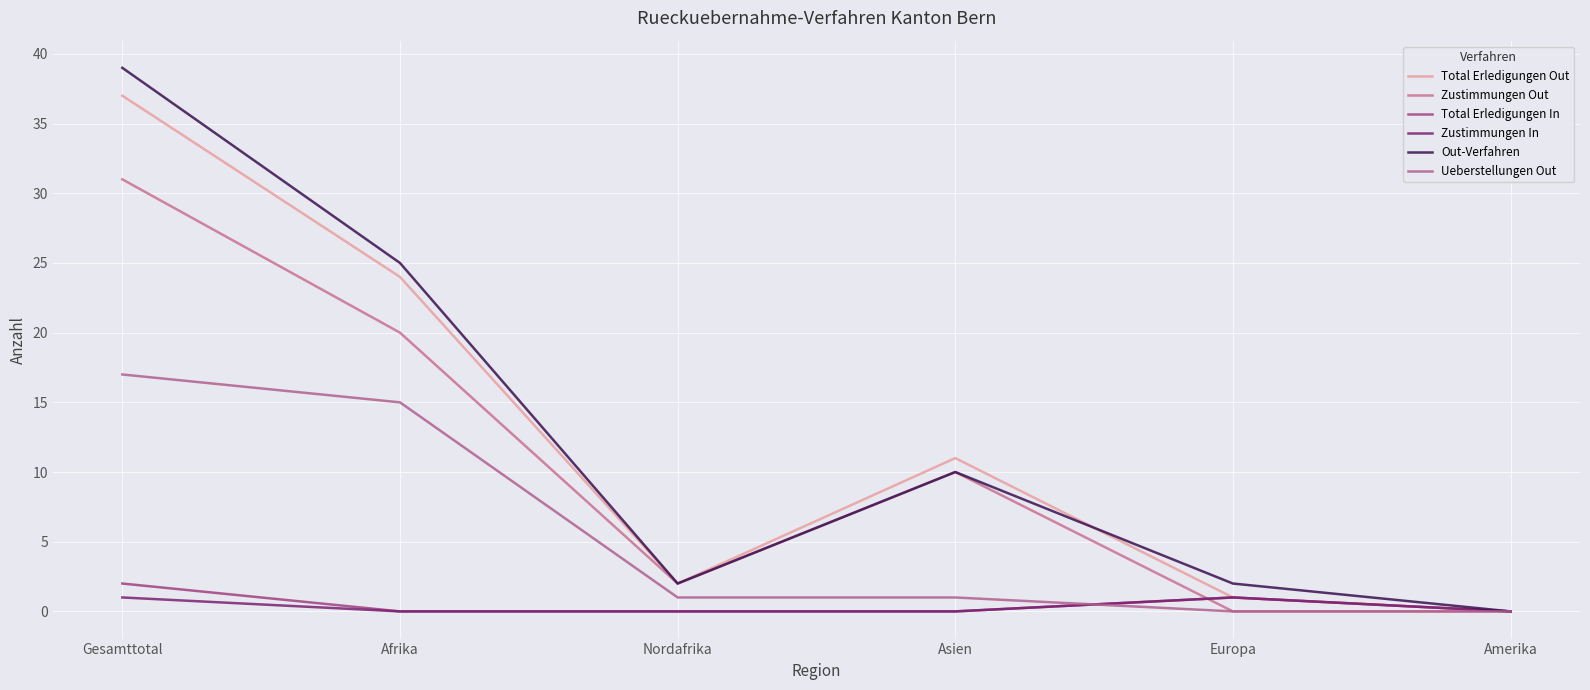

Is it true that Ueberstellungen Out equals 0 at Amerika?

True